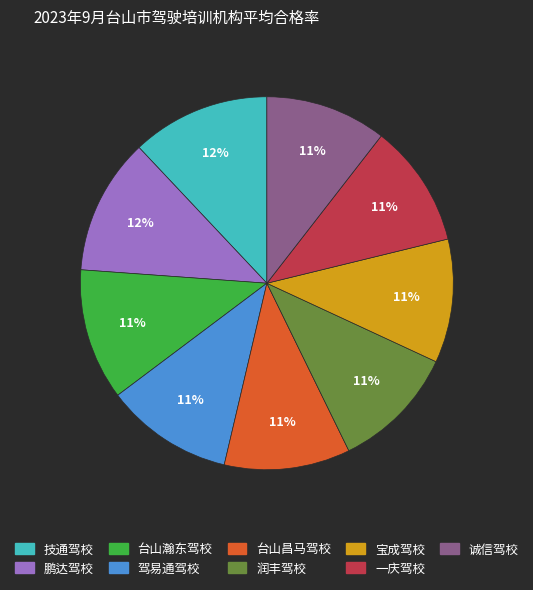

True or false: 鹏达驾校 accounts for 18% of the total.

False